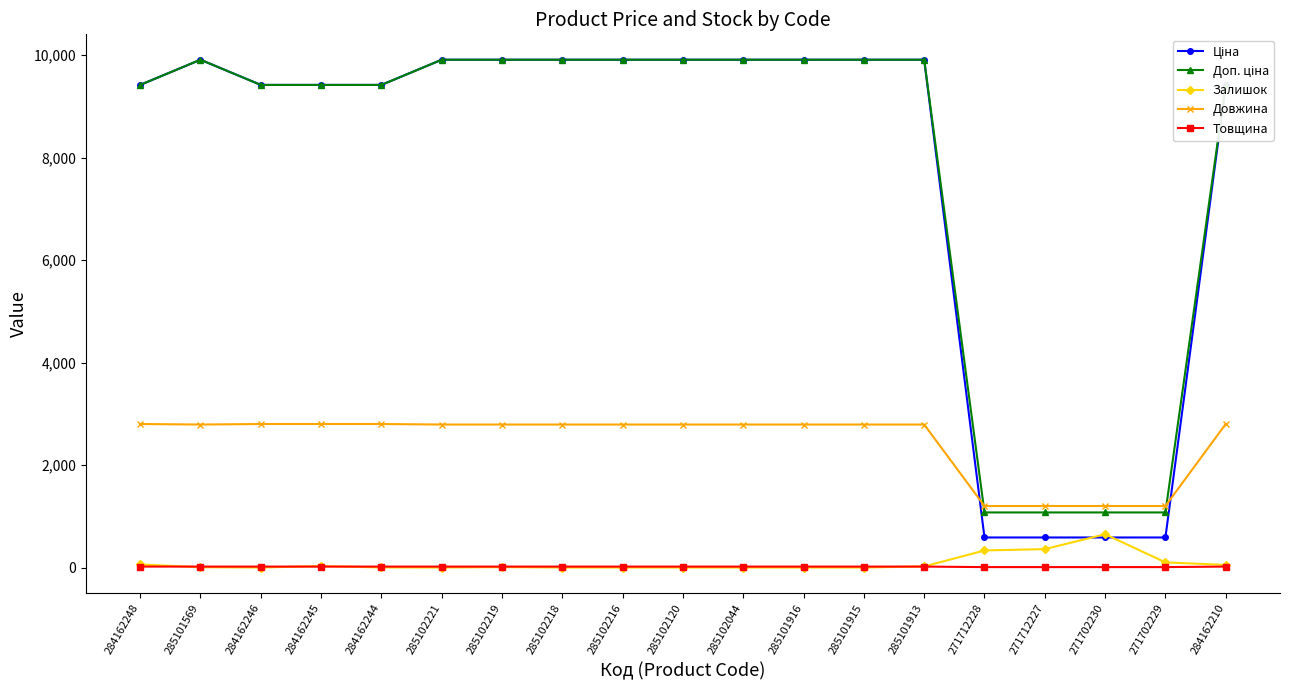

What is the maximum value shown in the chart?

9908.5